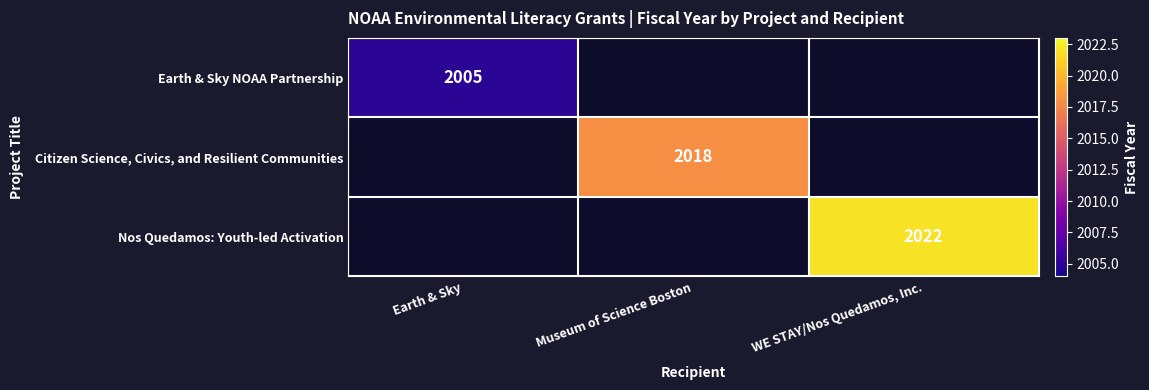

What is the greatest value displayed?

2022.0